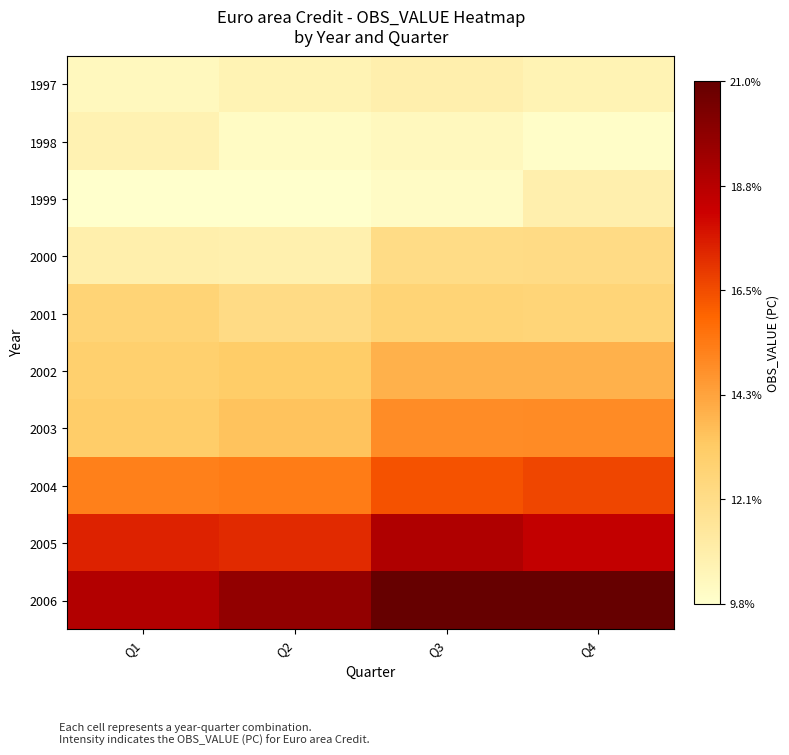

Reading right to left, extract all data points from this chart.

1997: Q4=0.1	Q3=0.1	Q2=0.1	Q1=0.1
1998: Q4=0.1	Q3=0.1	Q2=0.1	Q1=0.1
1999: Q4=0.1	Q3=0.1	Q2=0.1	Q1=0.1
2000: Q4=0.1	Q3=0.1	Q2=0.1	Q1=0.1
2001: Q4=0.1	Q3=0.1	Q2=0.1	Q1=0.1
2002: Q4=0.1	Q3=0.1	Q2=0.1	Q1=0.1
2003: Q4=0.1	Q3=0.1	Q2=0.1	Q1=0.1
2004: Q4=0.2	Q3=0.2	Q2=0.2	Q1=0.2
2005: Q4=0.2	Q3=0.2	Q2=0.2	Q1=0.2
2006: Q4=0.2	Q3=0.2	Q2=0.2	Q1=0.2